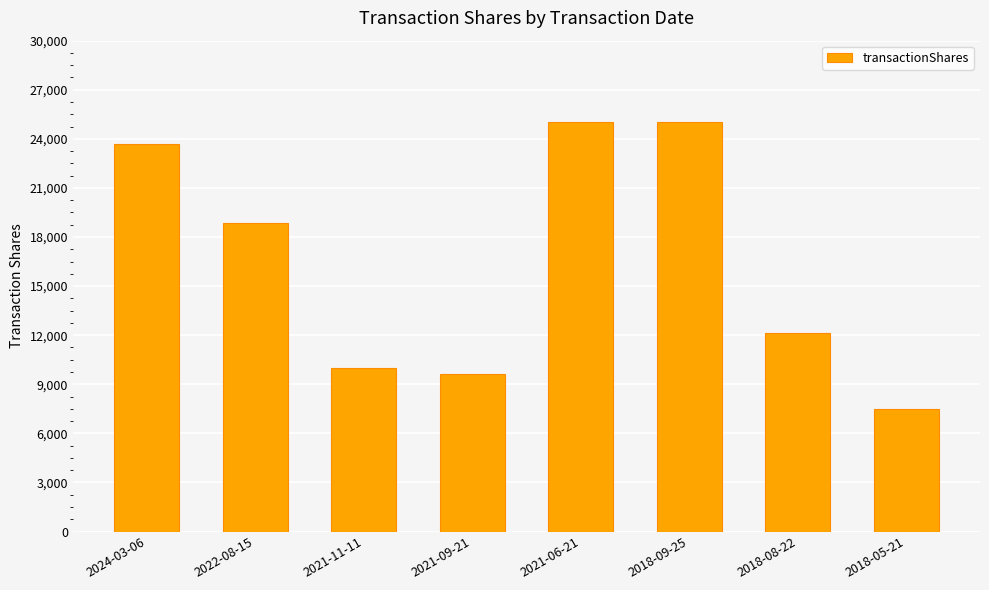

Approximately how many times larger is the value at 2021-11-11 compared to 2022-08-15?

0.5